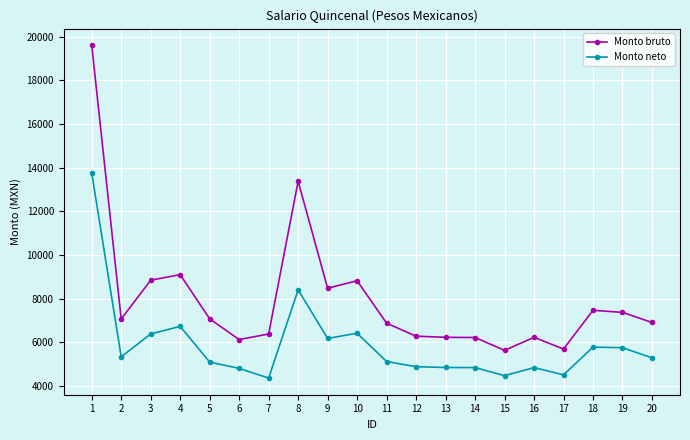

What is the spread (max minus min) of values at 18?

1686.4